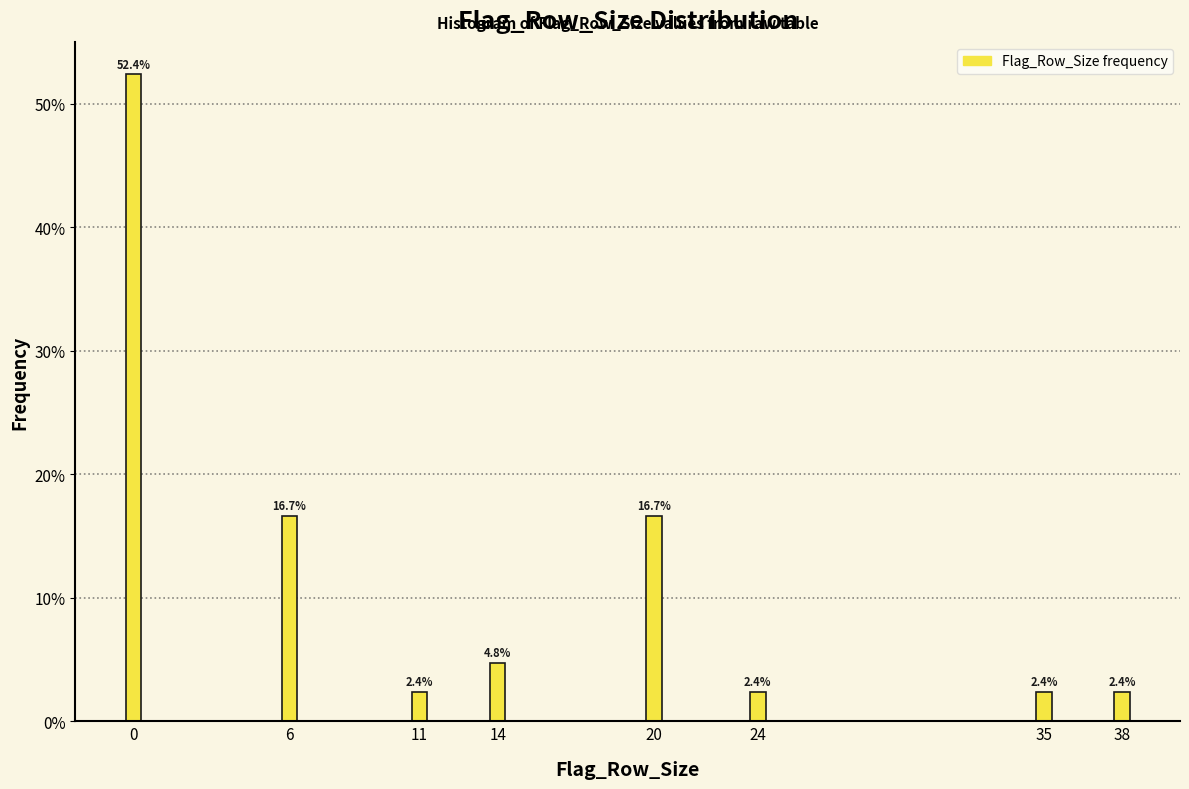

Reading left to right, list all the values displayed in this chart.

0=52.4	6=16.7	11=2.4	14=4.8	20=16.7	24=2.4	35=2.4	38=2.4